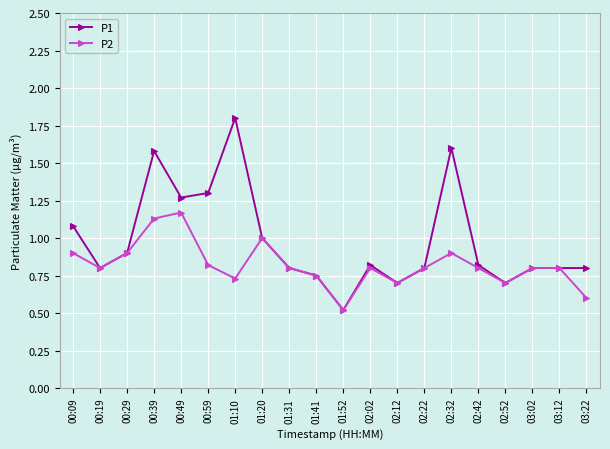

What are all the series names shown in the legend?

P1, P2